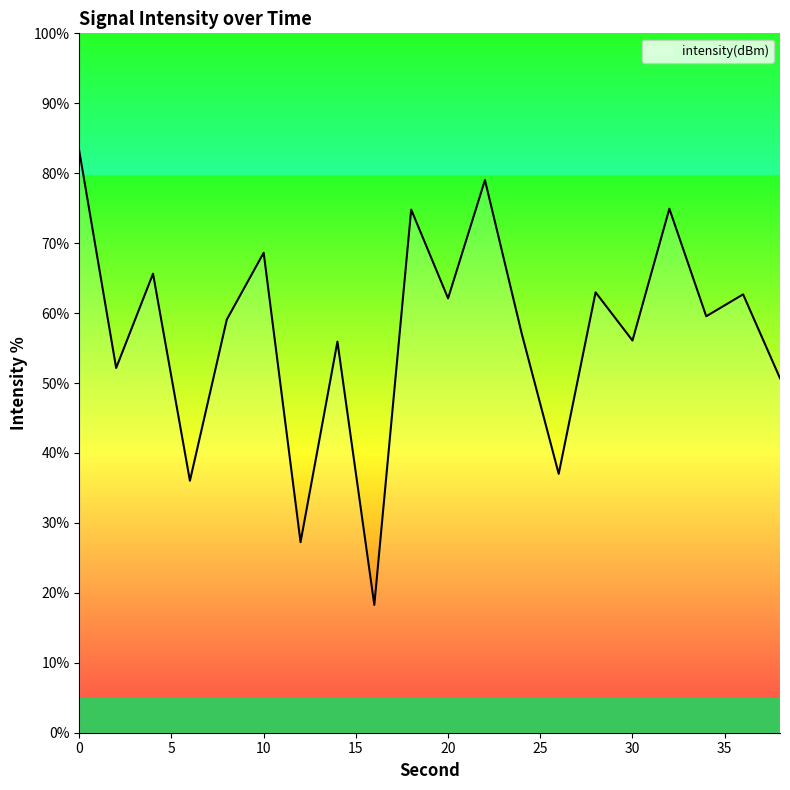

What is the smallest value displayed?

18.3